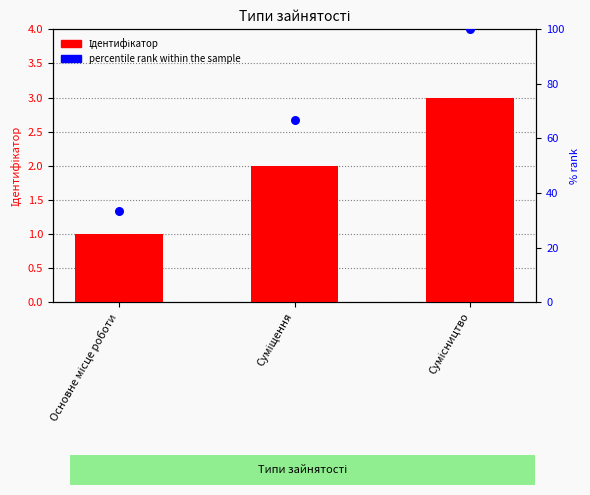

Which series has the largest Y range (max minus min)?

percentile rank within the sample